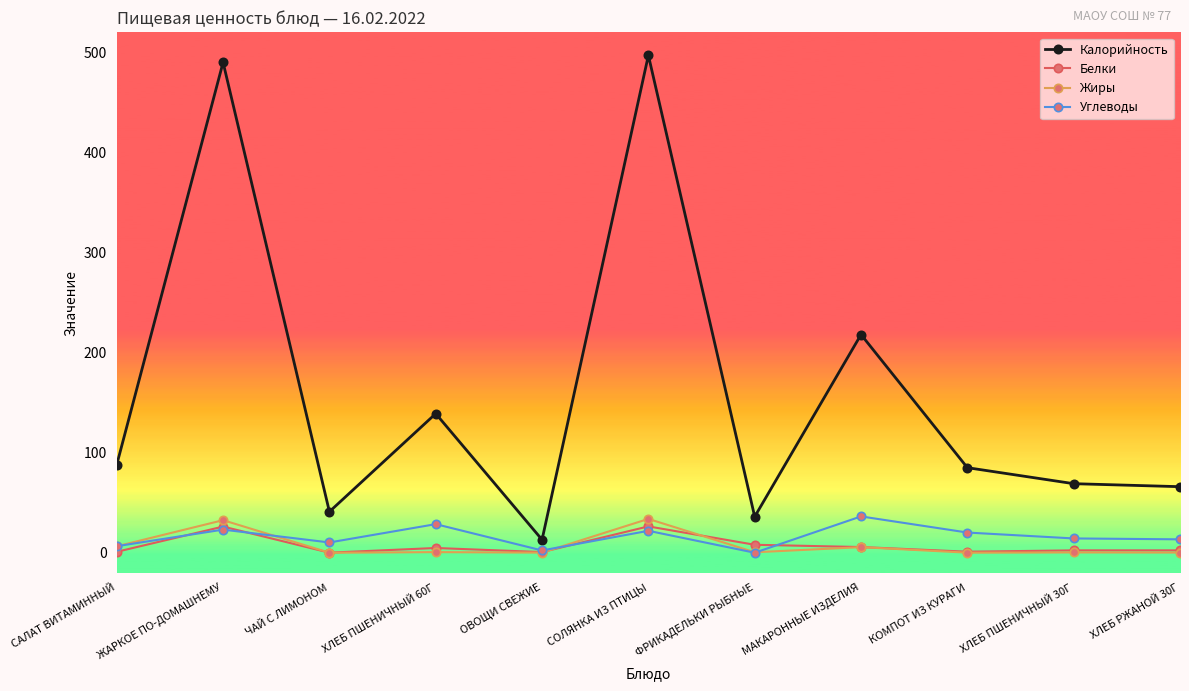

What is the label of the 5th point from the right?

ФРИКАДЕЛЬКИ РЫБНЫЕ